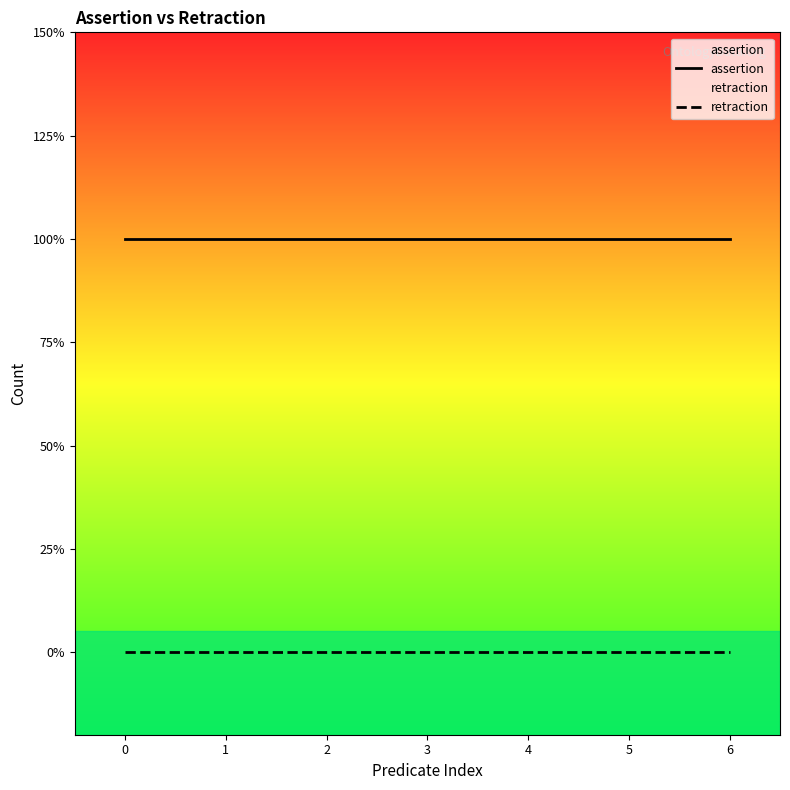

What is the total value across all series at 0?

1